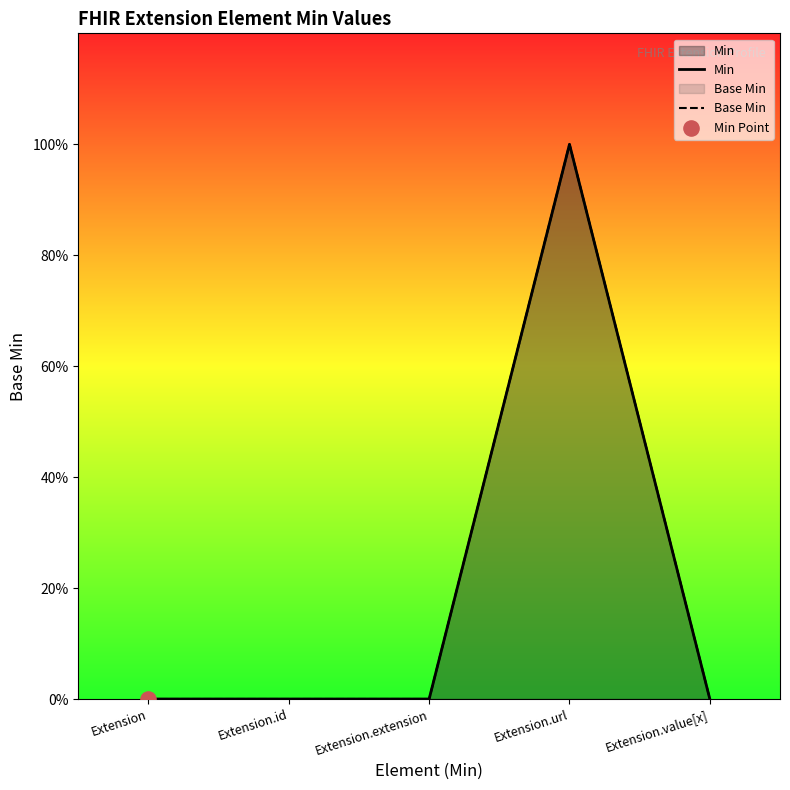

Which series contains the highest Y value?

Min